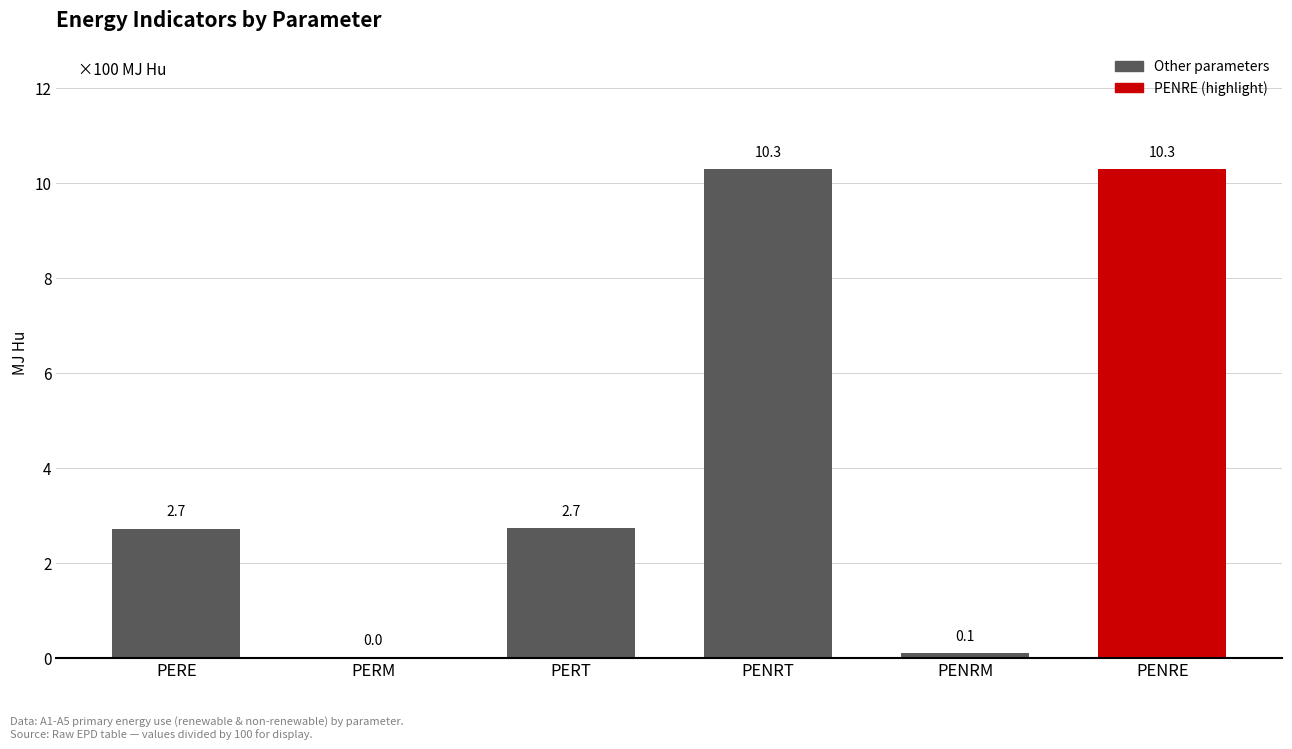

What is the average value?

4.3